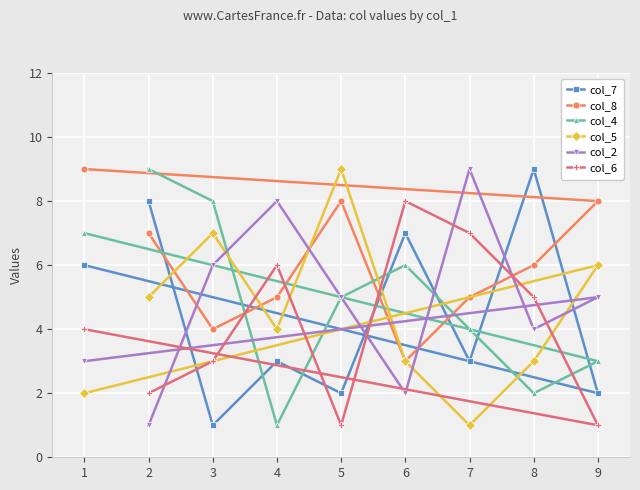

How many lines are shown in the chart?

6